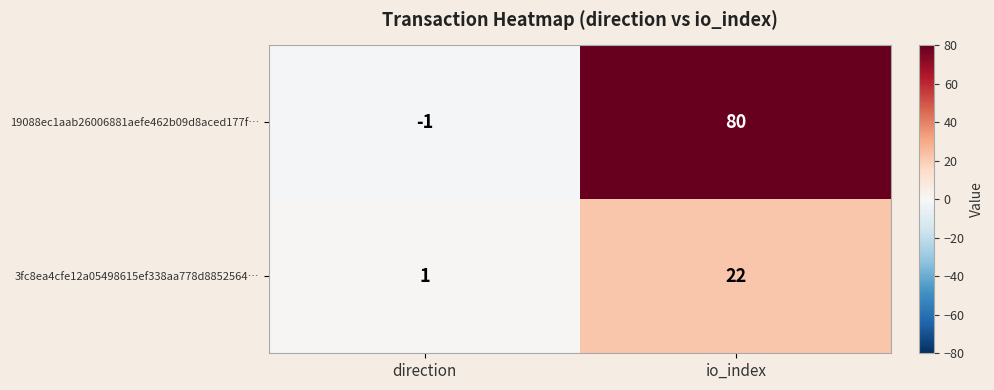

The 3fc8ea4cfe12a05498615ef338aa778d8852564… series shows 7 at io_index. True or false?

False